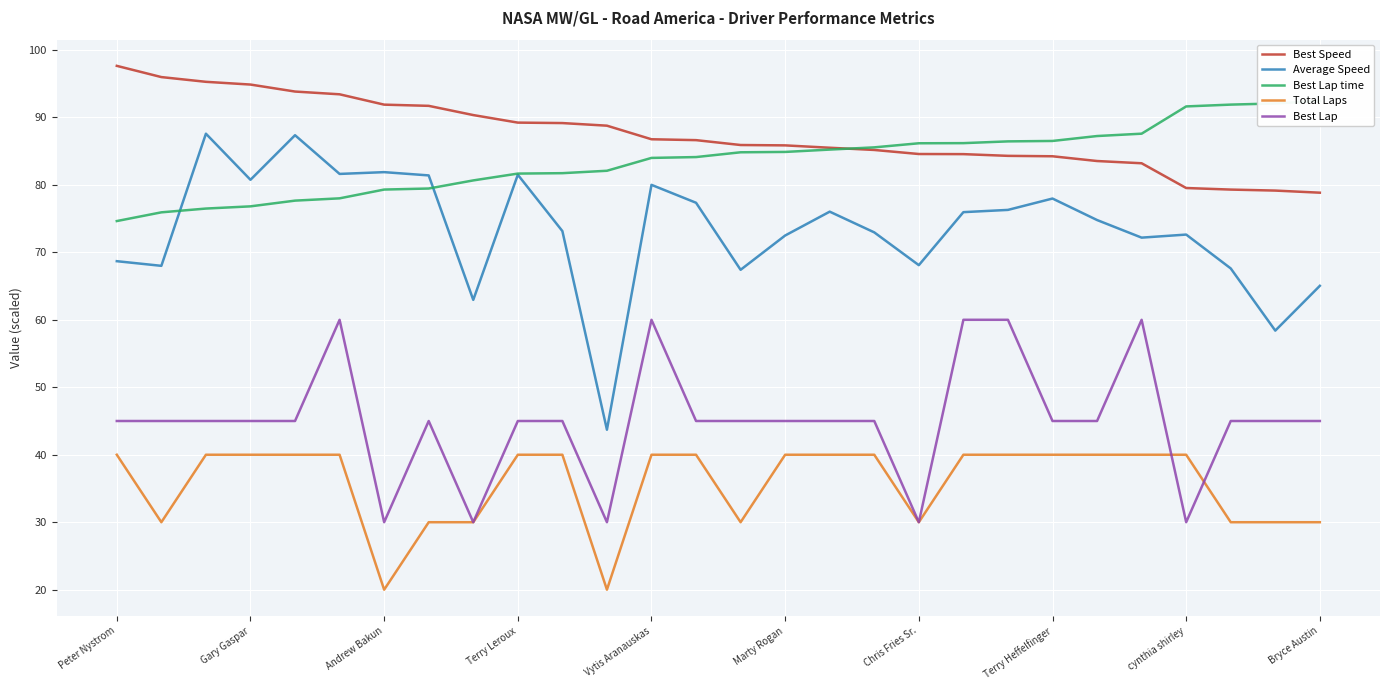

What are all the series names shown in the legend?

Best Speed, Average Speed, Best Lap time, Total Laps, Best Lap